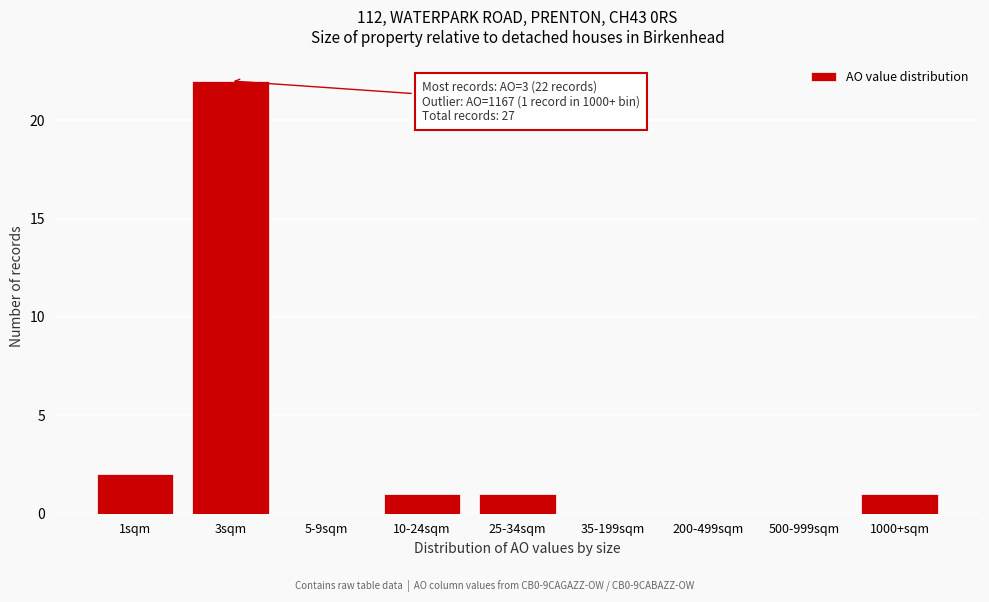

Reading left to right, list all the values displayed in this chart.

1sqm=2	3sqm=22	5-9sqm=0	10-24sqm=1	25-34sqm=1	35-199sqm=0	200-499sqm=0	500-999sqm=0	1000+sqm=1